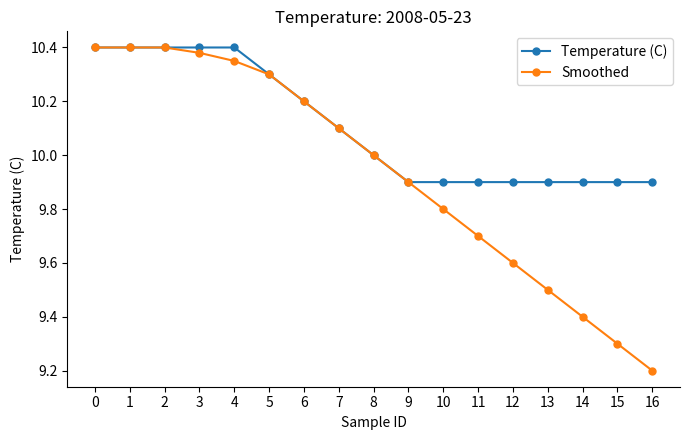

Is it true that Temperature (C) equals 10.3 at 5?

True